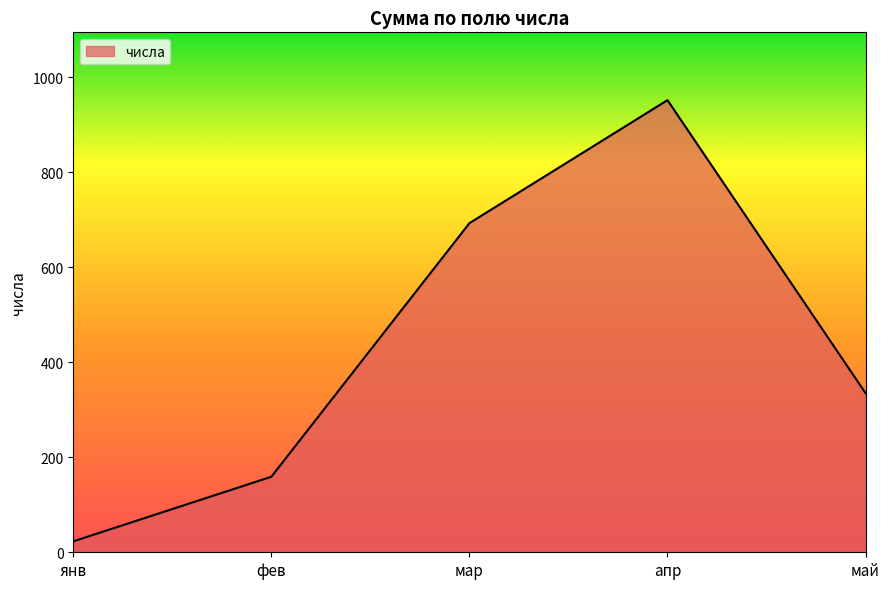

True or false: there are more than 2 points higher than both neighbors.

False